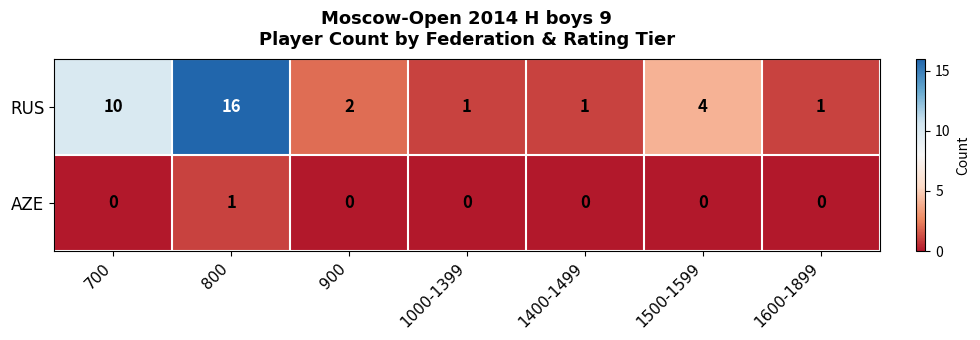

At which label does RUS first exceed 2?

700